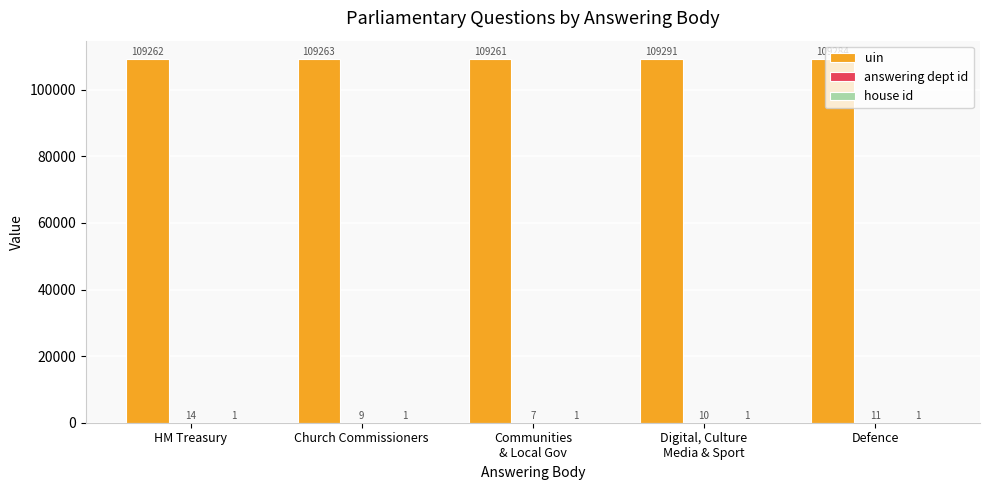

What is the maximum value shown in the chart?

109291